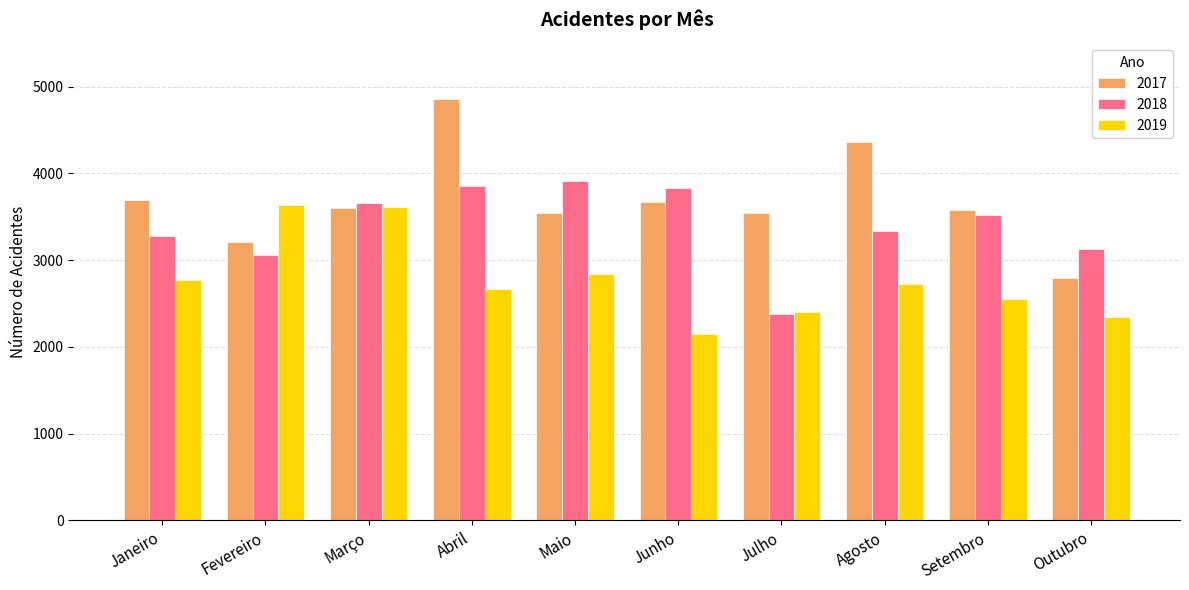

Count the number of categories in the chart.

10